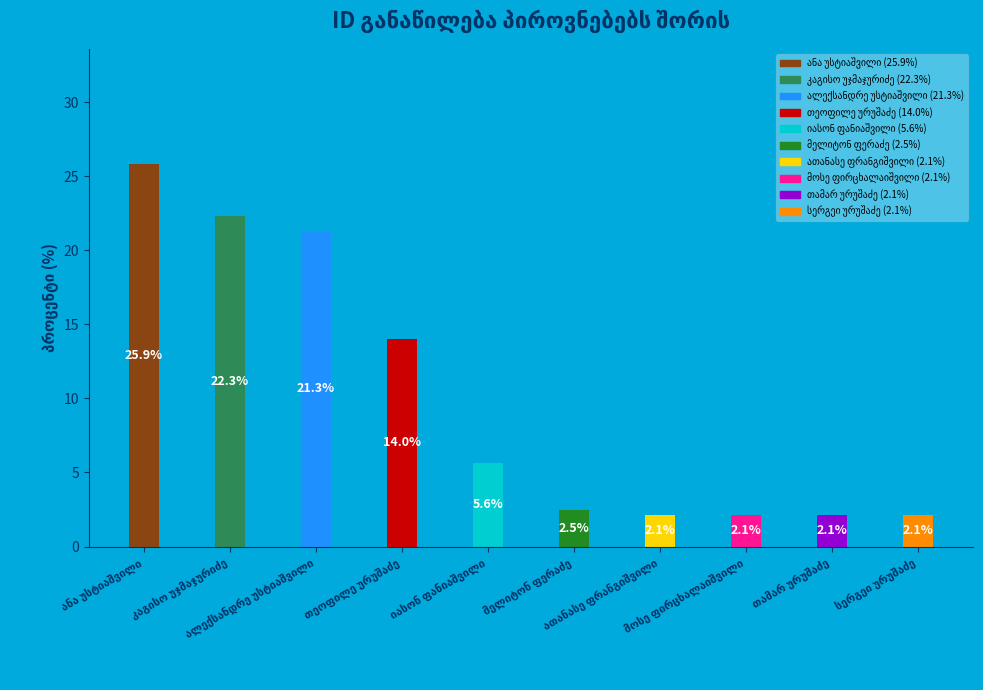

What is the greatest value displayed?

25.9